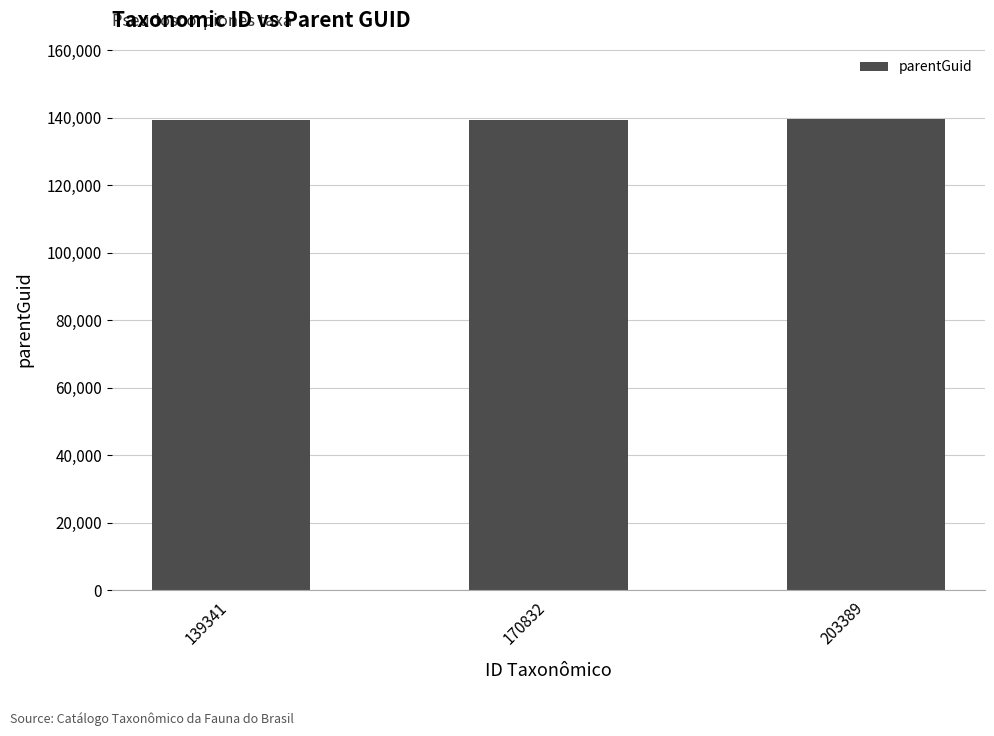

Count the number of data series in this chart.

1